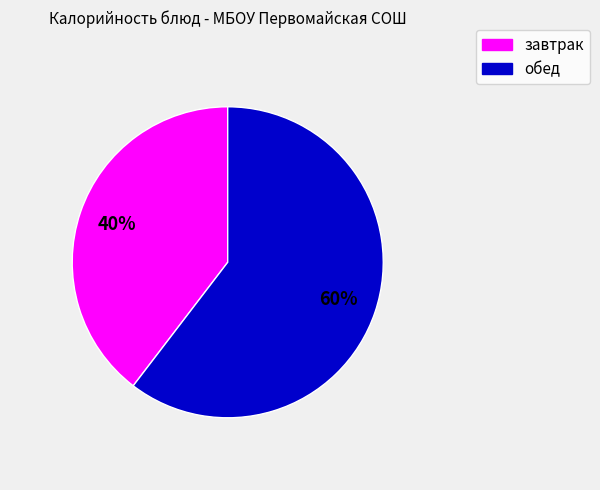

To the nearest percent, what is the average slice percentage?

50%